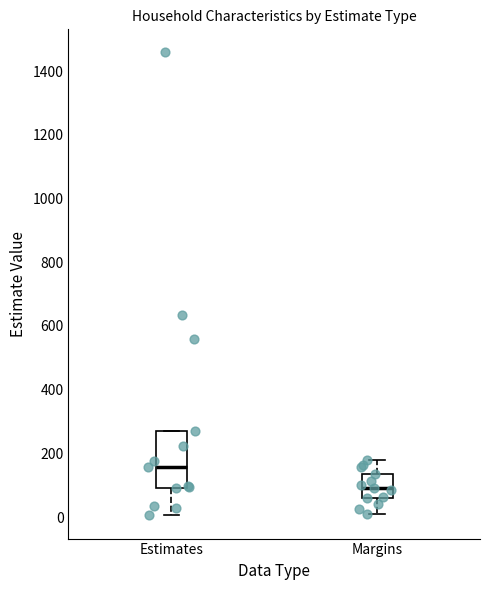

Reading left to right, read every box against the y-axis: the position of its median line, the range the box covers, and the ends of its whiskers. The values are not printed on the chart, so give them approximately, as read against the axis.

Estimates: median 160, box 100 to 280, whiskers 0 to 280
Margins: median 100, box 60 to 140, whiskers 0 to 180